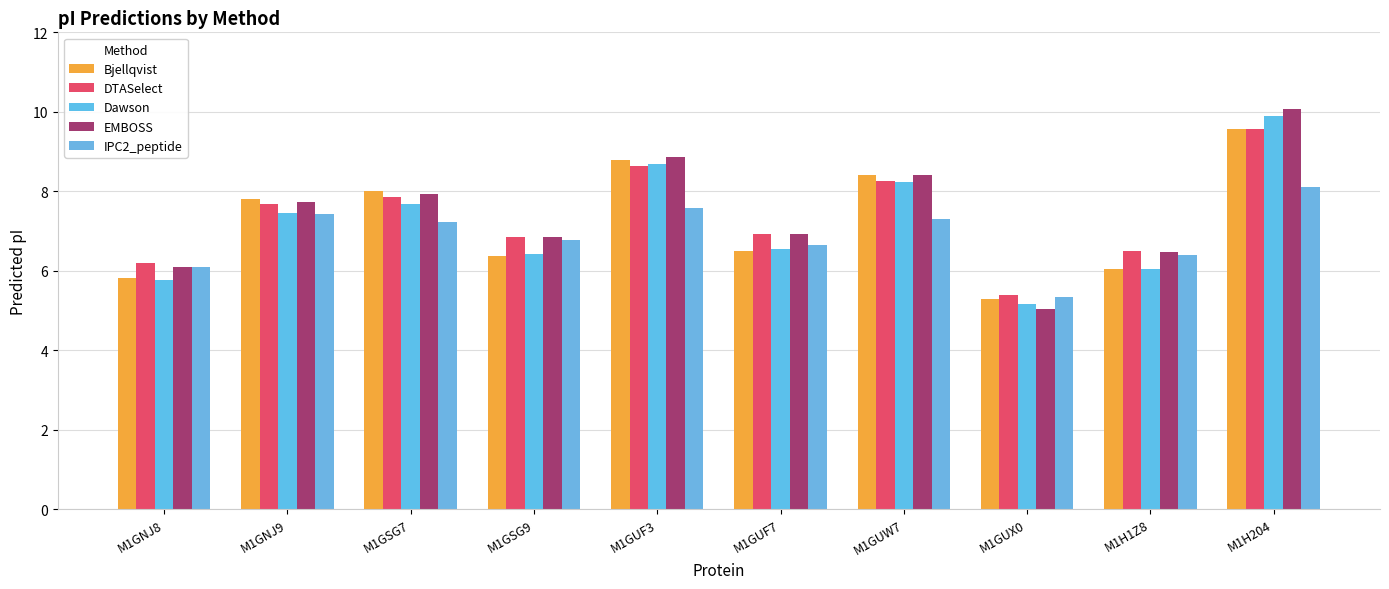

What is the spread (max minus min) of values at M1GSG9?

0.5